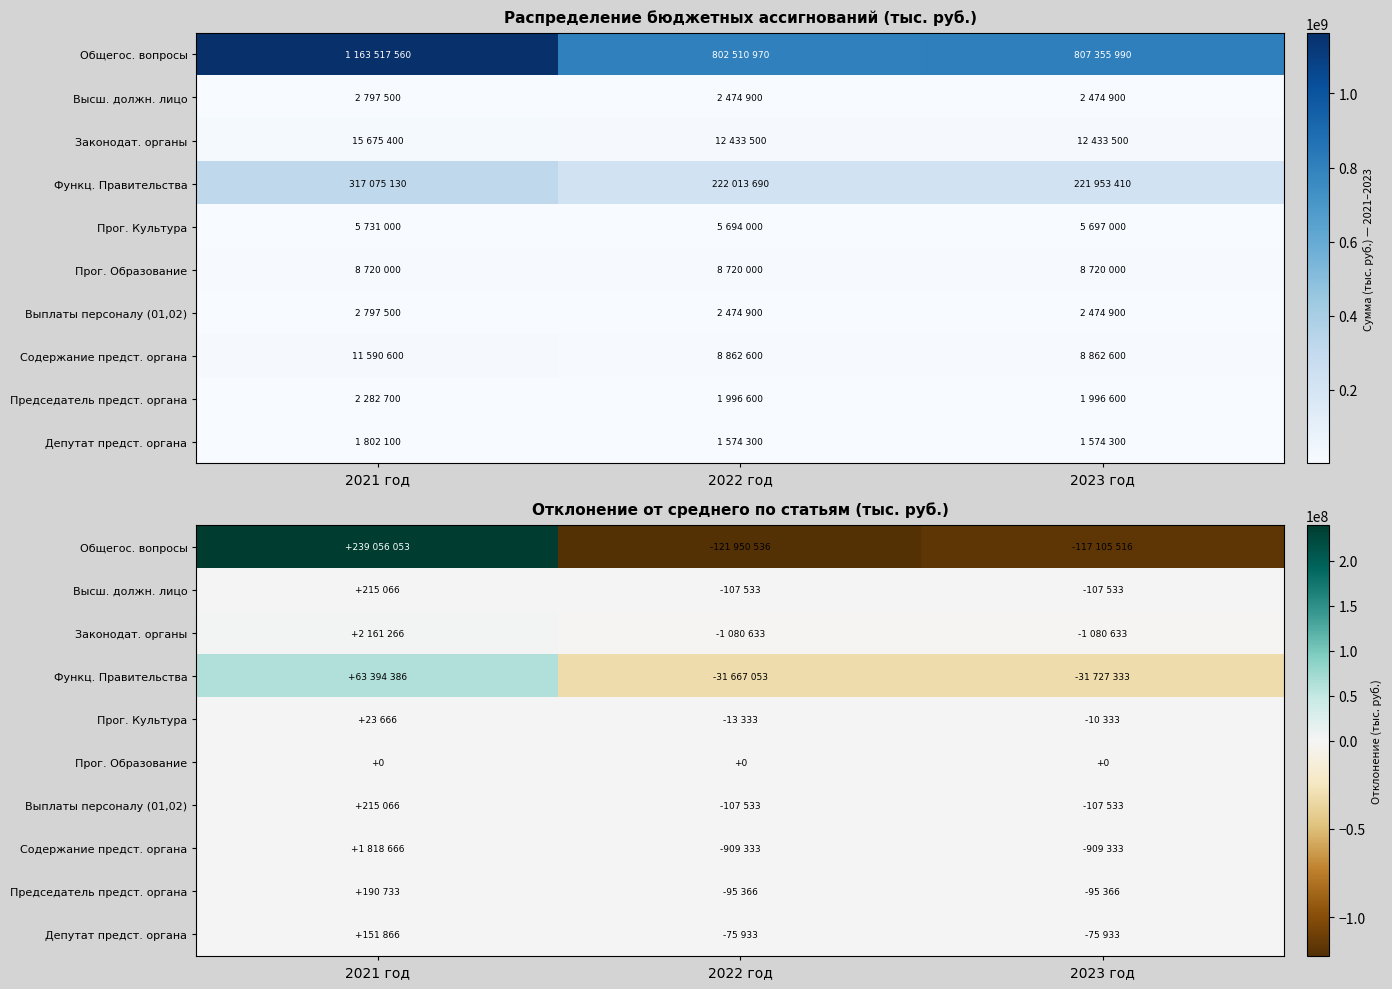

Which series has the largest total across all categories?

Общегос. вопросы